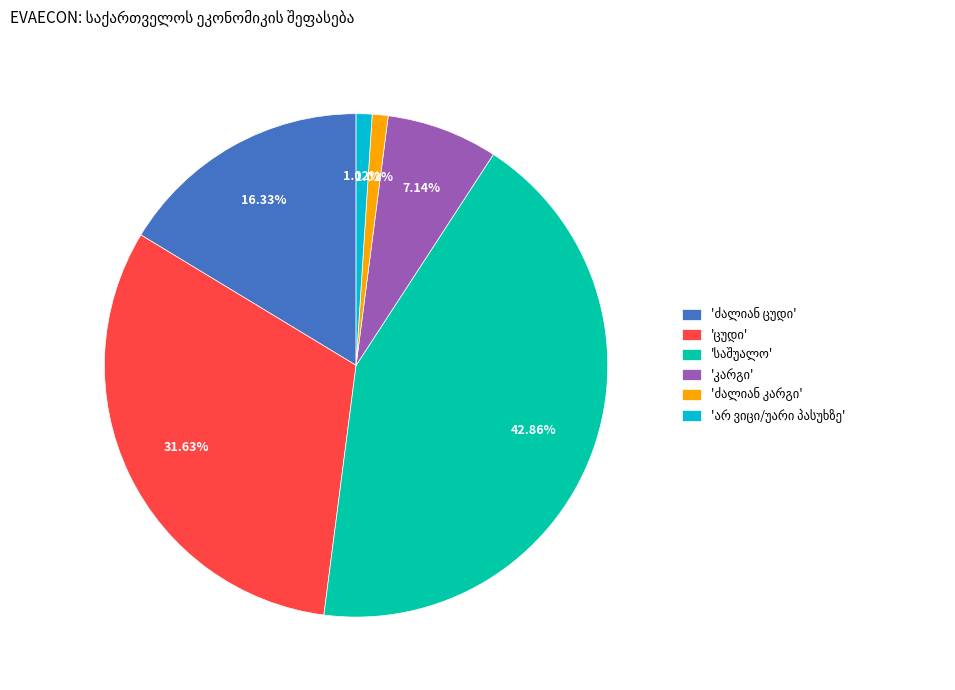

Is there any slice that represents more than half of the pie?

No